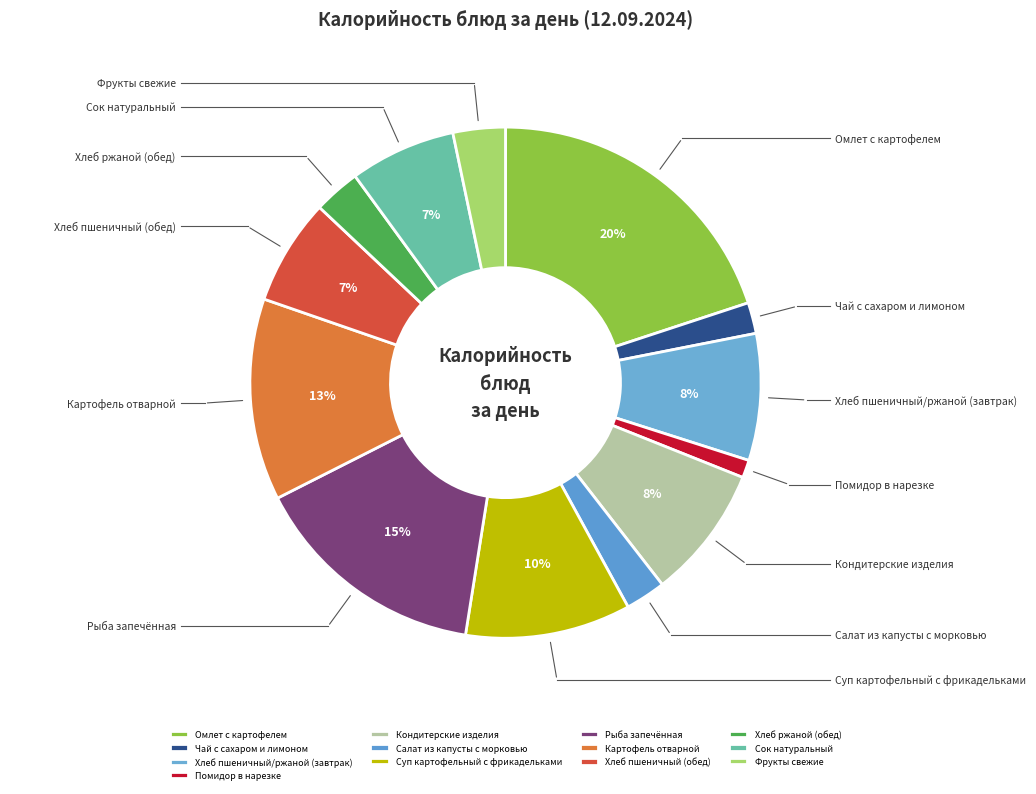

To the nearest percent, what percentage of the pie is Хлеб ржаной (обед)?

3%